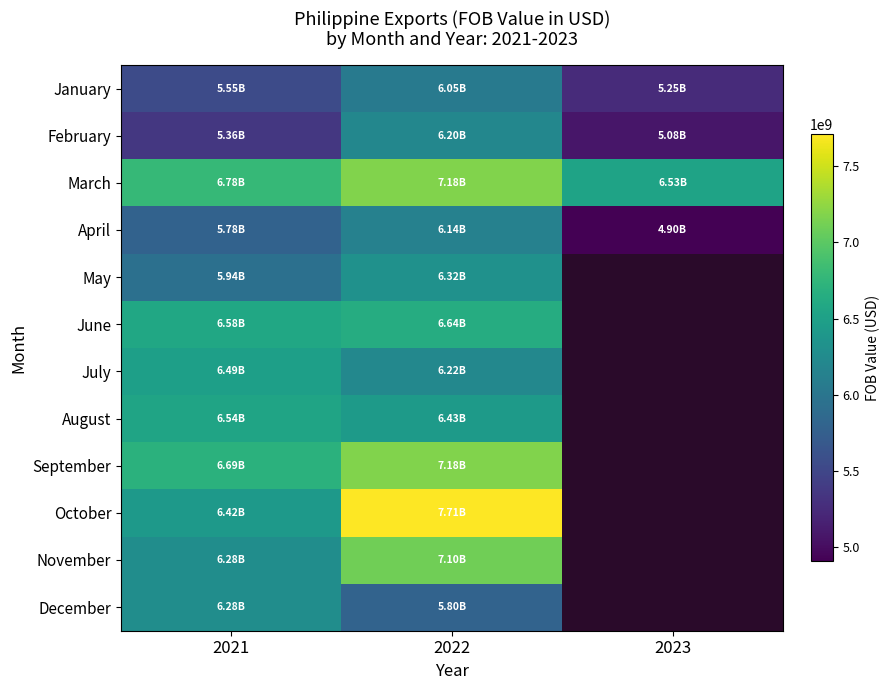

Between 2022 and 2021, which is larger?

2022